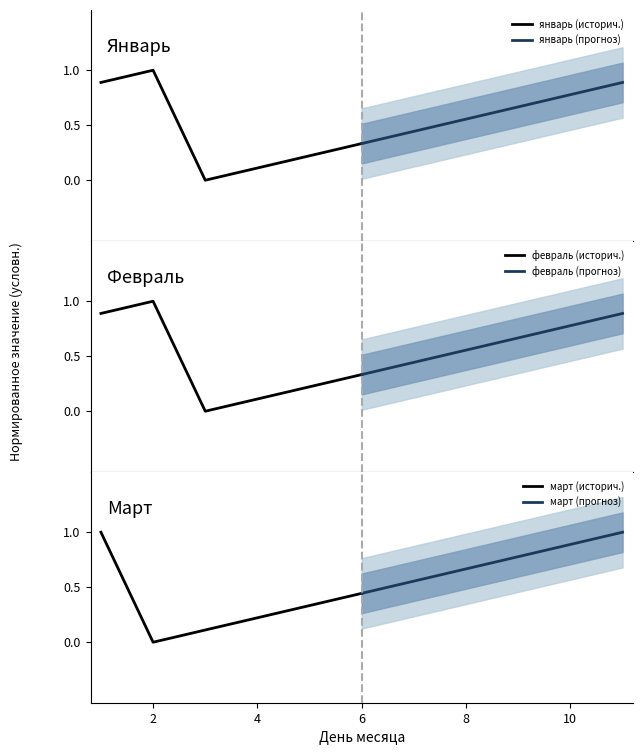

What is the lowest value of the март (прогноз) series?

0.4